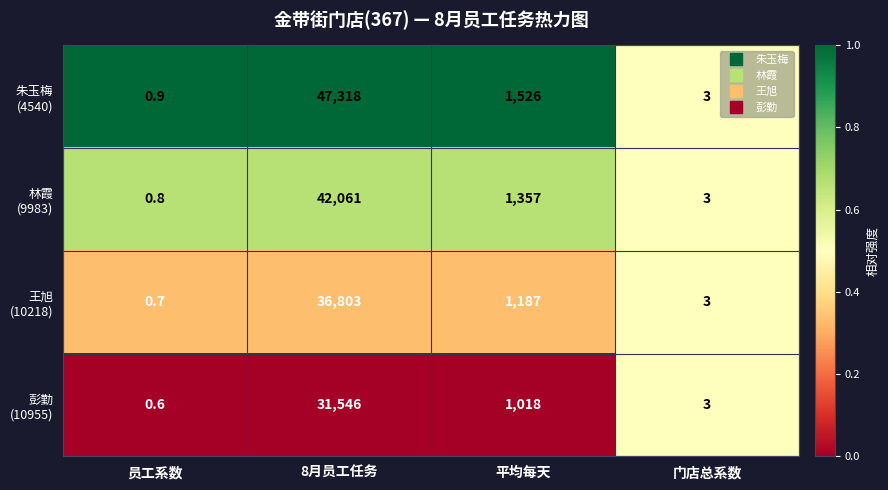

What is the total value across all series at 员工系数?

3.0